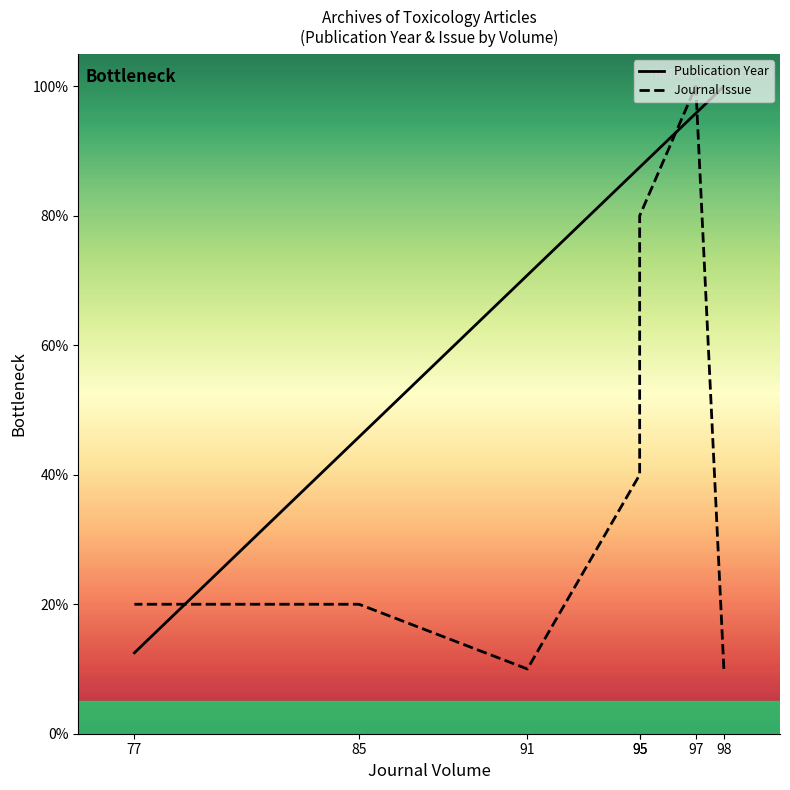

At 95, list the series in order from largest to smallest.

Publication Year, Journal Issue